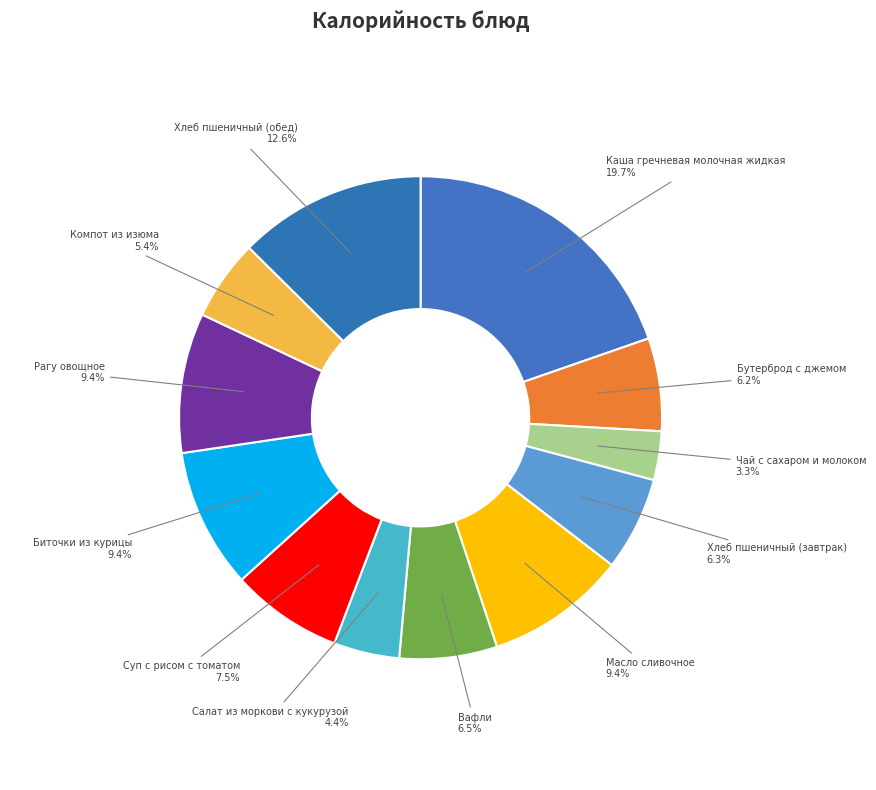

How many slices are in this pie chart?

12